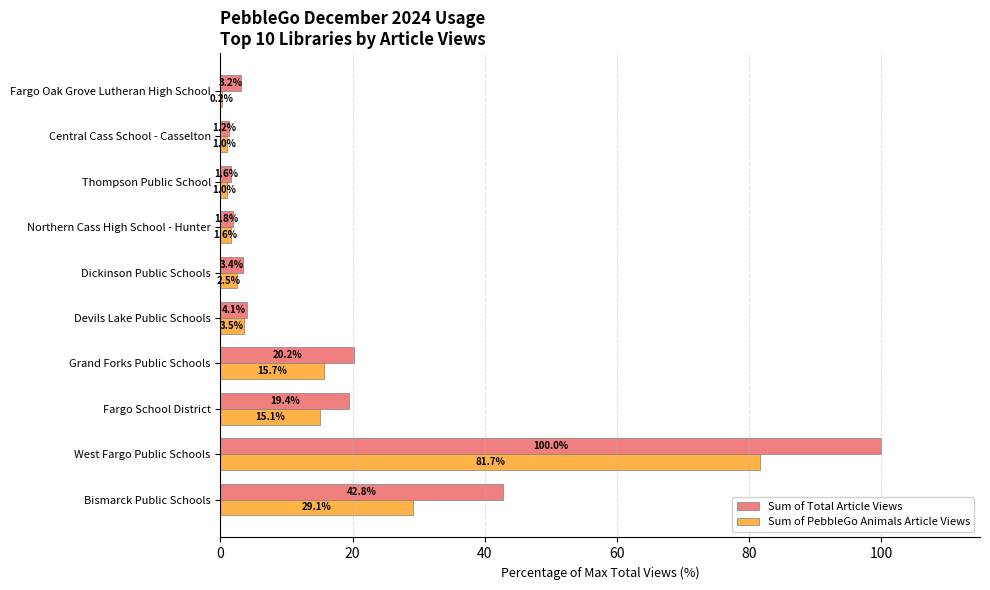

Which series changed the most between Thompson Public School and Fargo Oak Grove Lutheran High School?

Sum of Total Article Views